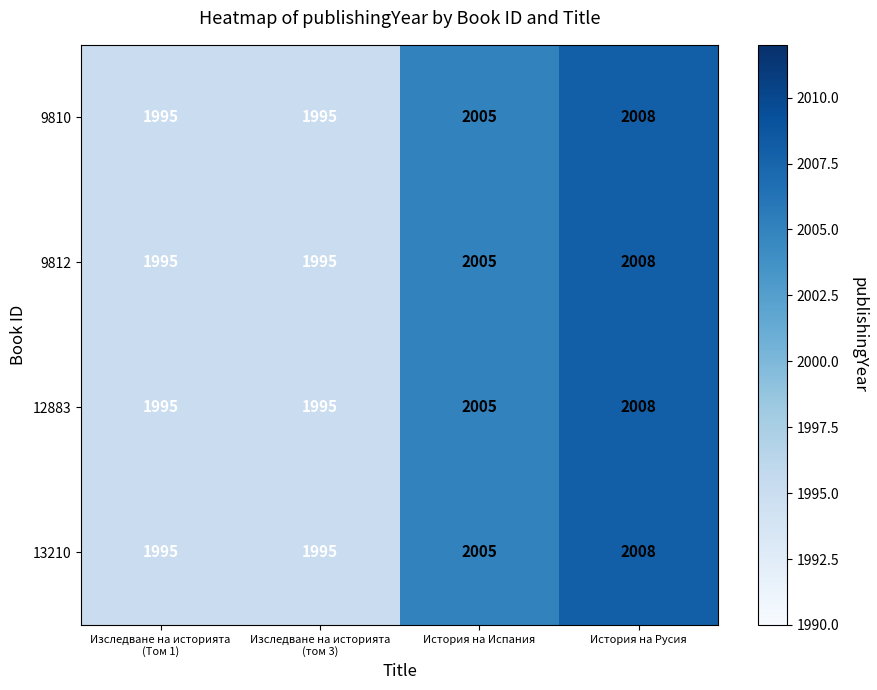

What is the lowest value of the 9812 series?

1995